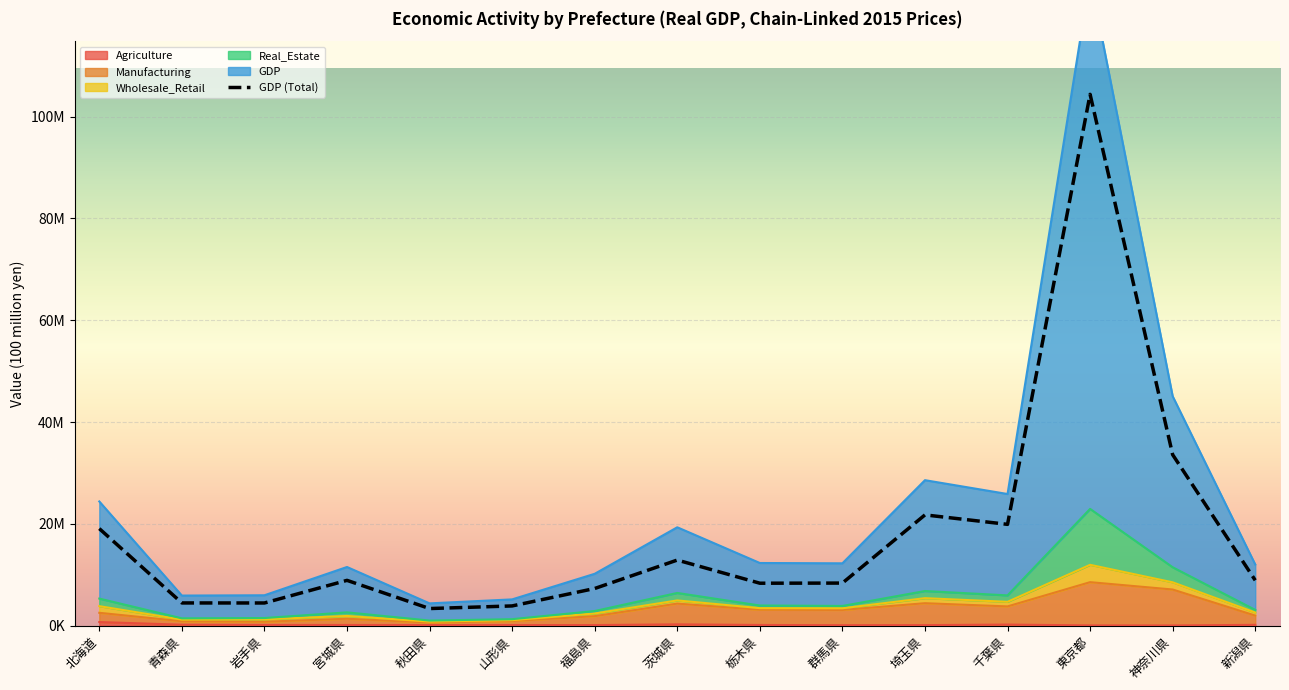

Which has a higher value, 山形県 or 福島県?

福島県